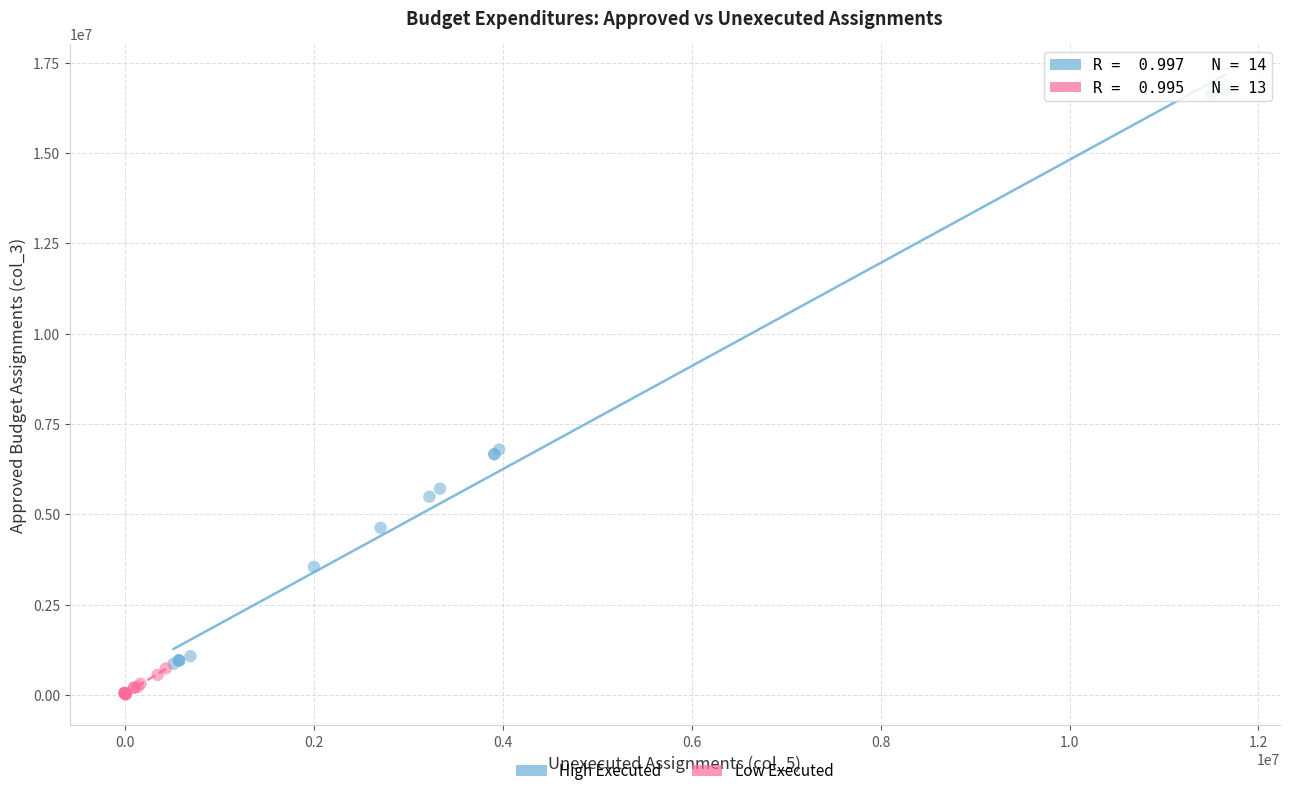

What are all the series names shown in the legend?

High Executed, Low Executed